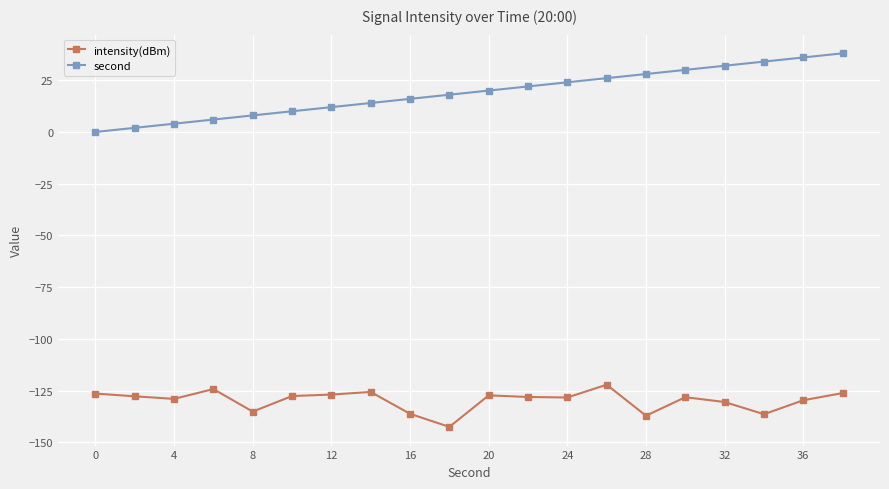

What is the difference between the maximum and minimum values in the second series?

38.0